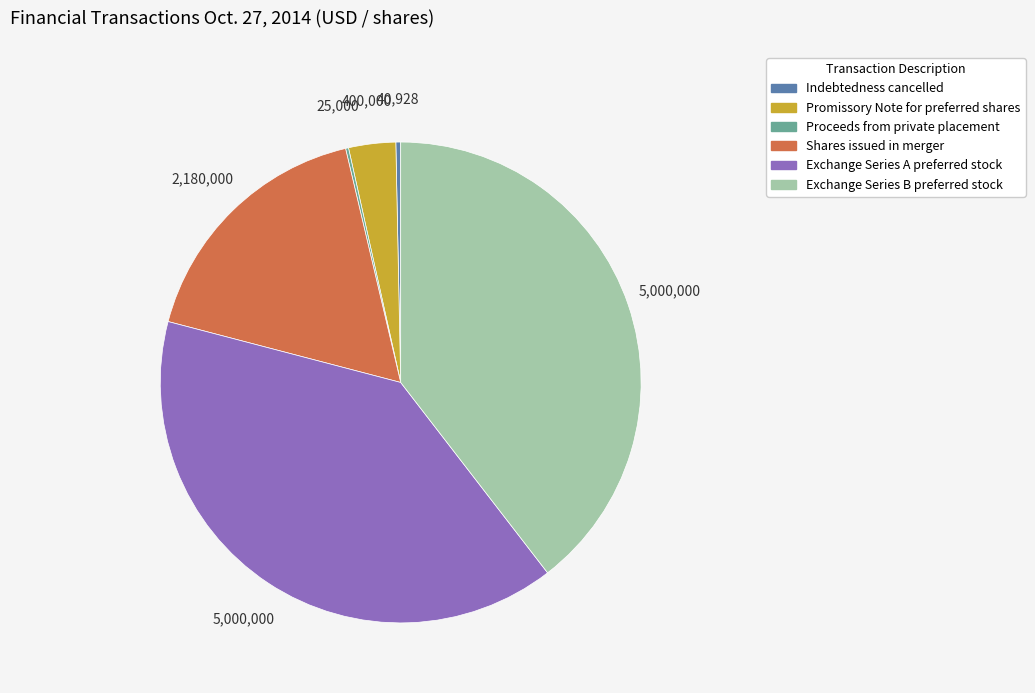

Does Indebtedness cancelled account for over 50% of the chart?

No